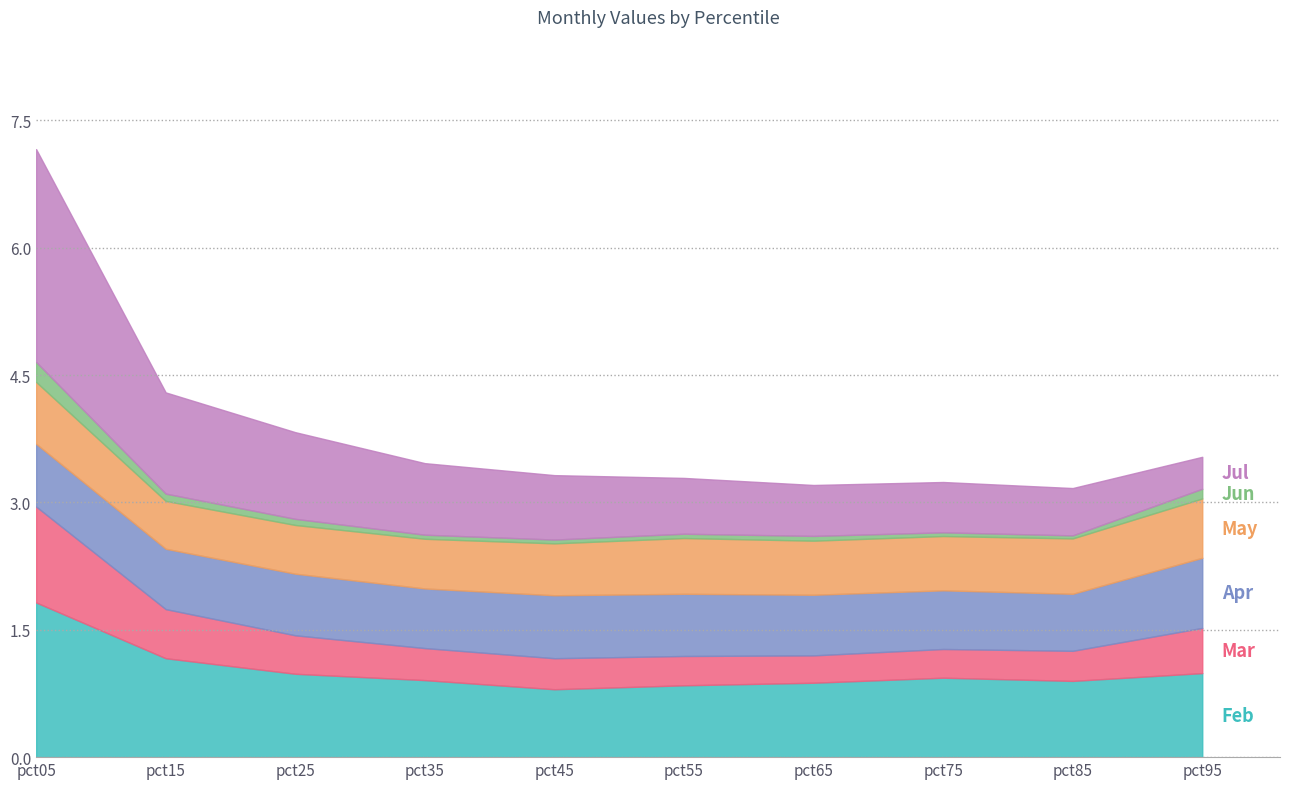

Reading left to right, transcribe all the data shown in this chart.

Feb: 1.8	1.2	1.0	0.9	0.8	0.8	0.9	0.9	0.9	1.0
Mar: 1.1	0.6	0.5	0.4	0.4	0.3	0.3	0.3	0.4	0.5
Apr: 0.7	0.7	0.7	0.7	0.7	0.7	0.7	0.7	0.7	0.8
May: 0.7	0.6	0.6	0.6	0.6	0.7	0.6	0.6	0.7	0.7
Jun: 0.2	0.1	0.1	0.0	0.0	0.1	0.1	0.0	0.0	0.1
Jul: 2.5	1.2	1.0	0.8	0.8	0.7	0.6	0.6	0.6	0.4